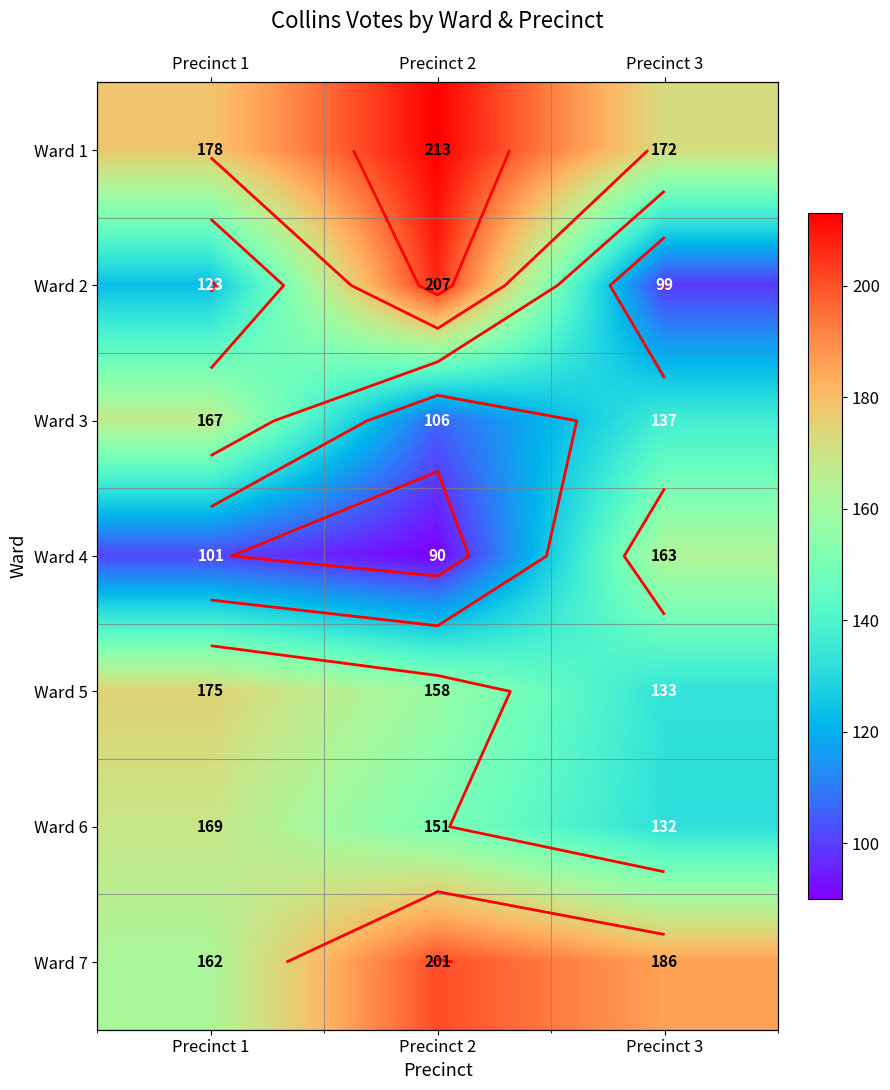

The value of Ward 6 at Precinct 3 is 74. True or false?

False